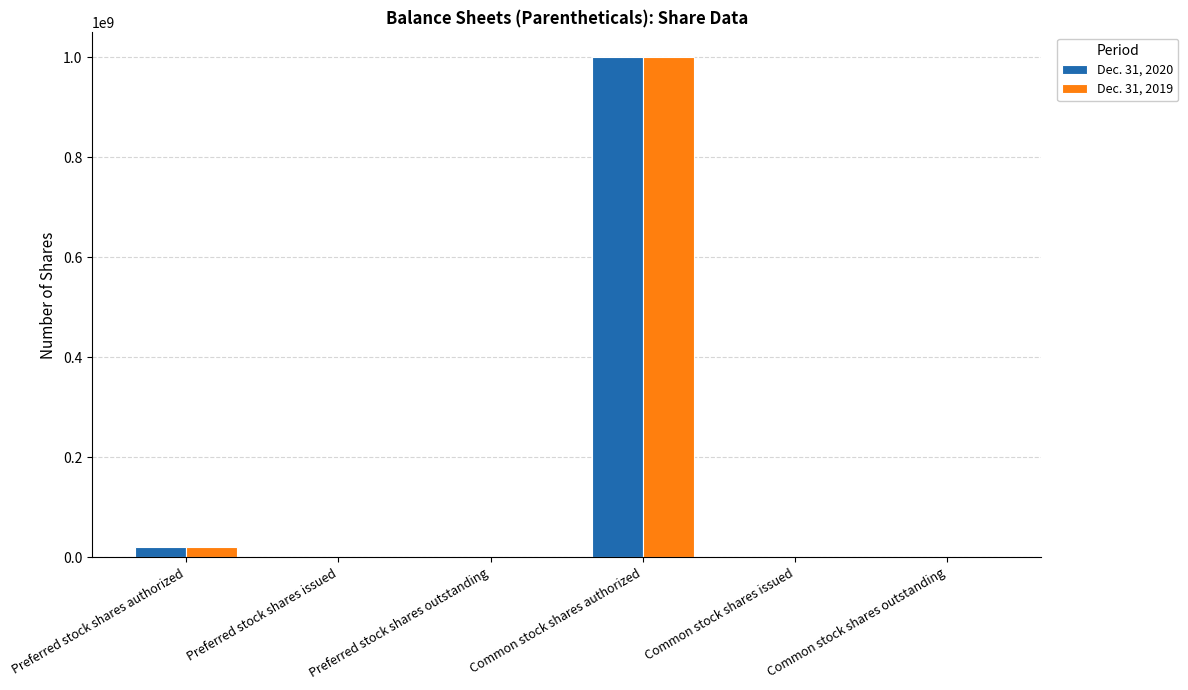

True or false: Dec. 31, 2019 has a value of 369008307 at Preferred stock shares outstanding.

False